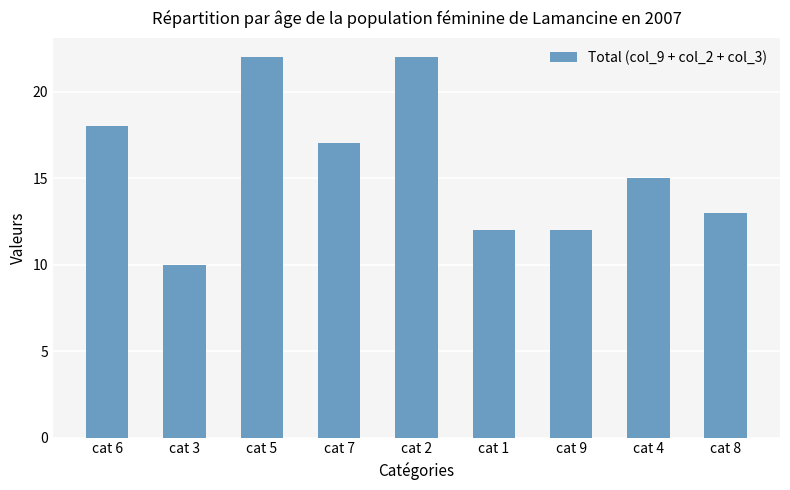

What is the difference between the maximum and minimum values?

12